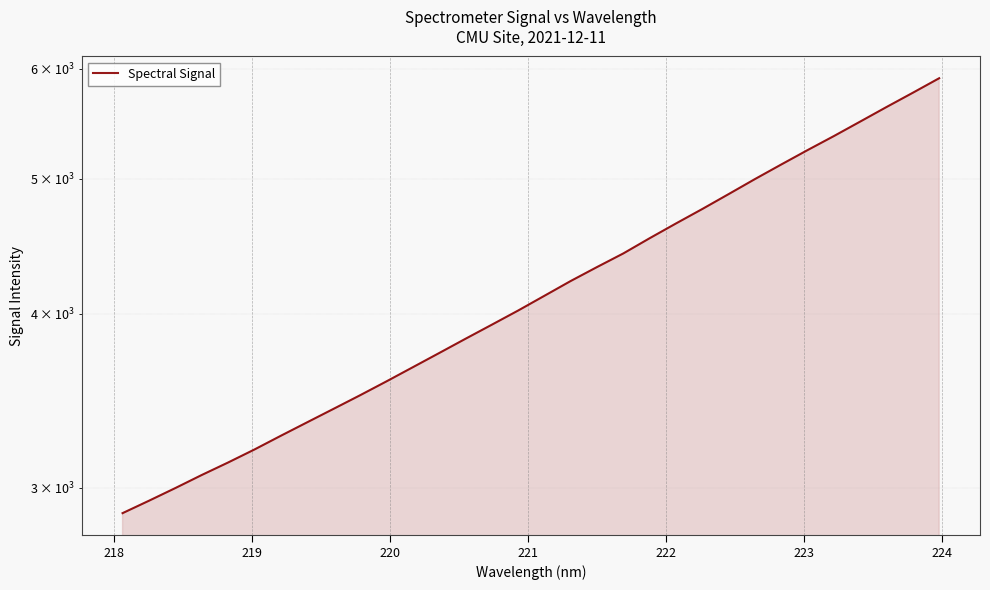

What is the value of the 25th point from the left?

4999.4